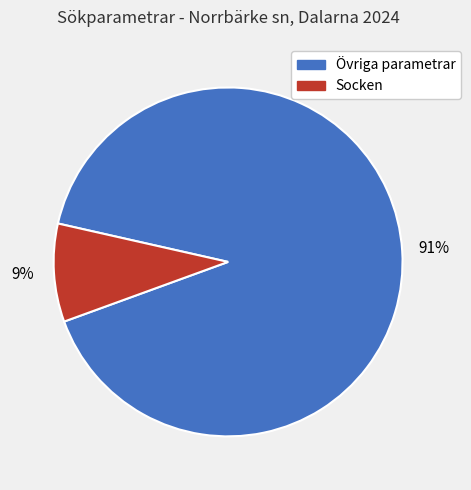

To the nearest percent, what is the average slice percentage?

50%